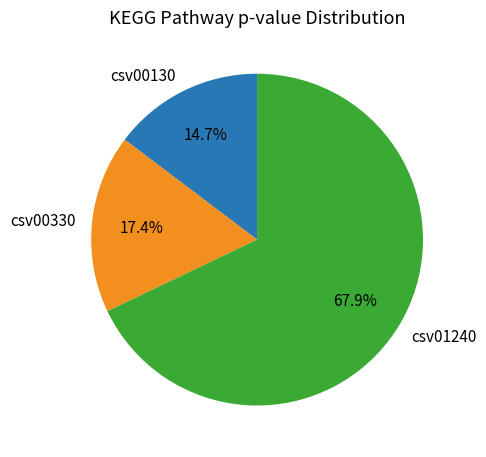

Which has a higher value, csv00330 or csv00130?

csv00330